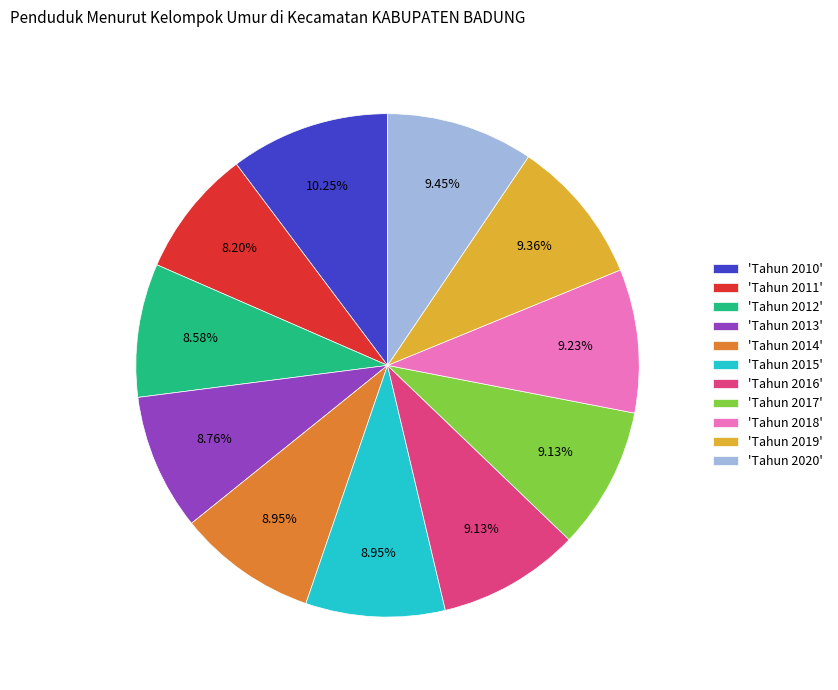

Do 'Tahun 2010' and 'Tahun 2018' together represent more than half of the pie?

No